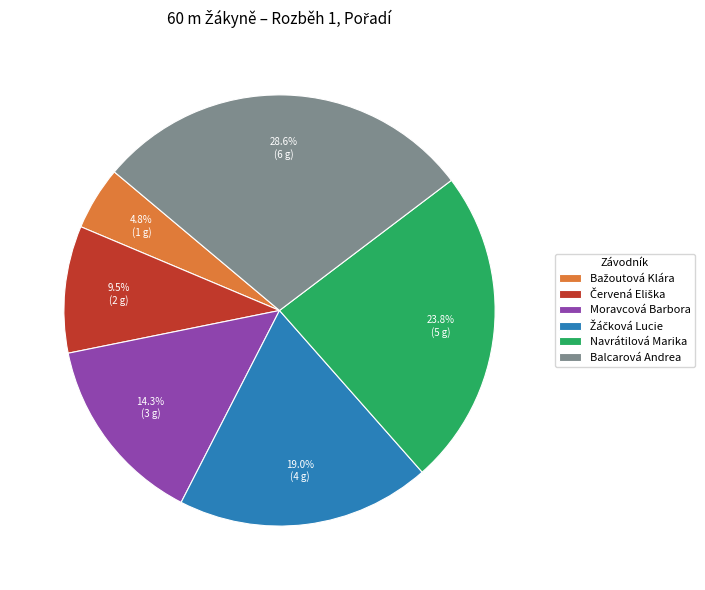

Does Balcarová Andrea represent more than half of the total?

No